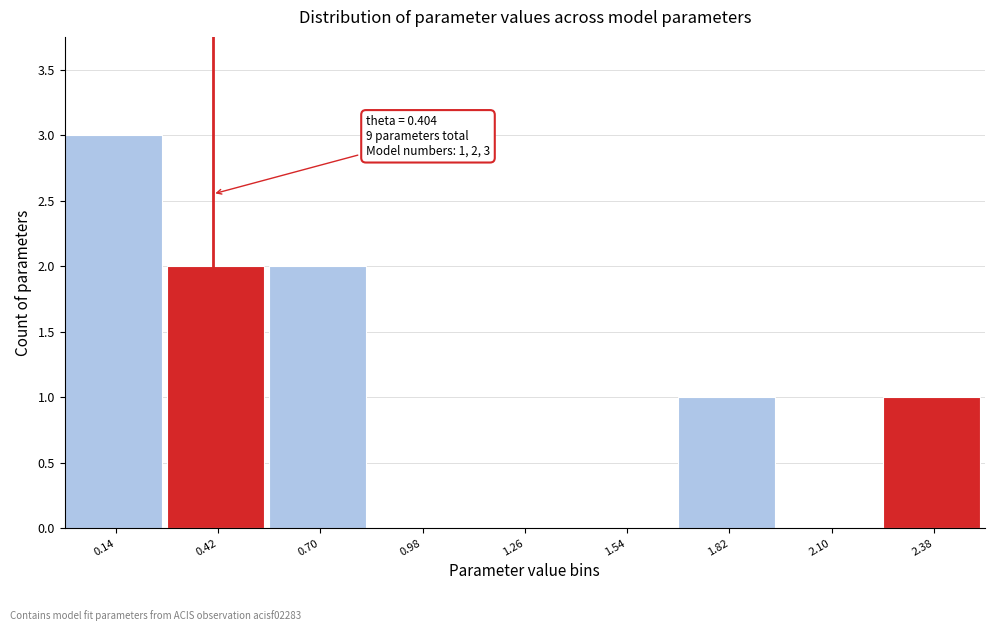

Which range on the x-axis has the tallest bar?

0.00 to 0.30